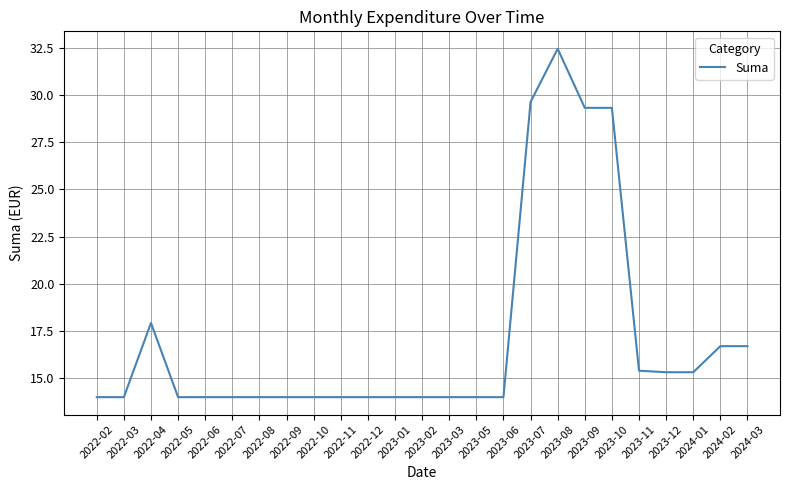

What is the greatest value displayed?

32.5